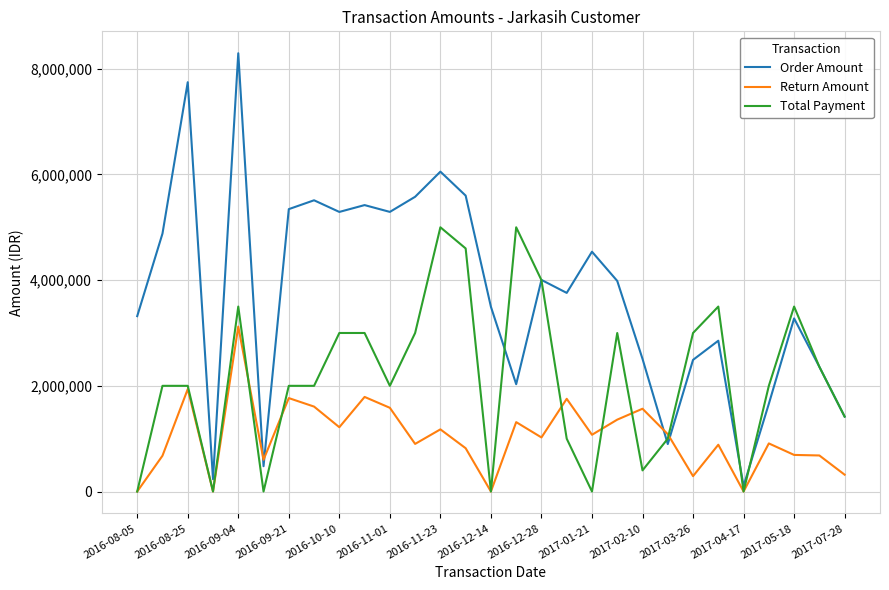

Which series has the widest spread of values?

Order Amount